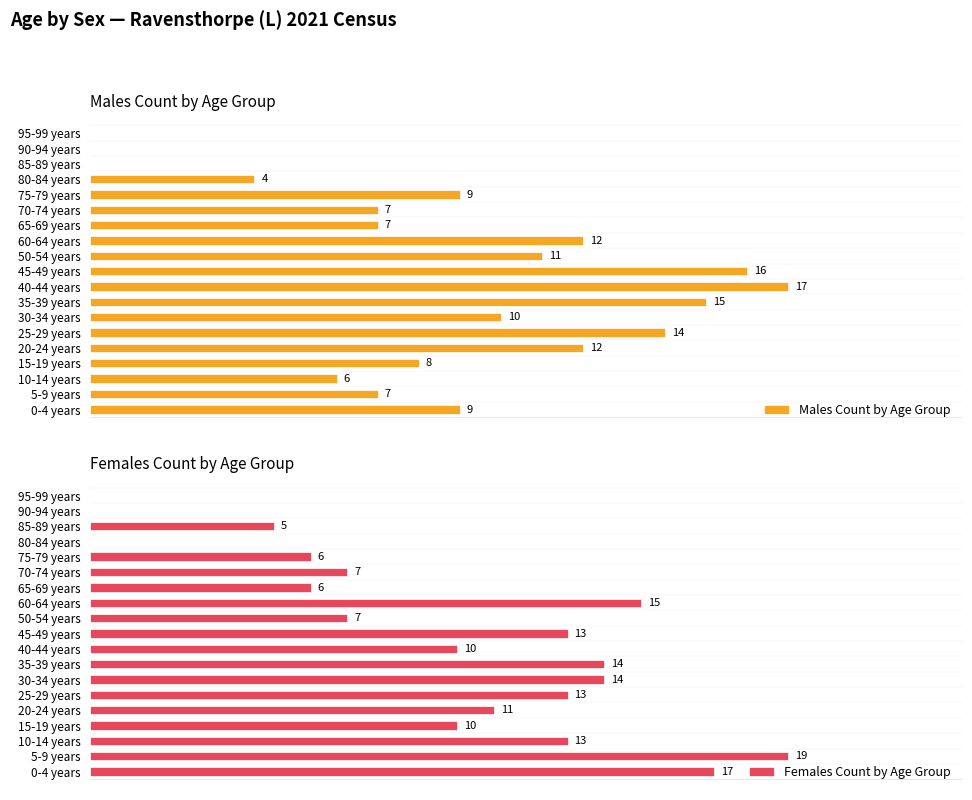

How many distinct data groups are displayed?

2